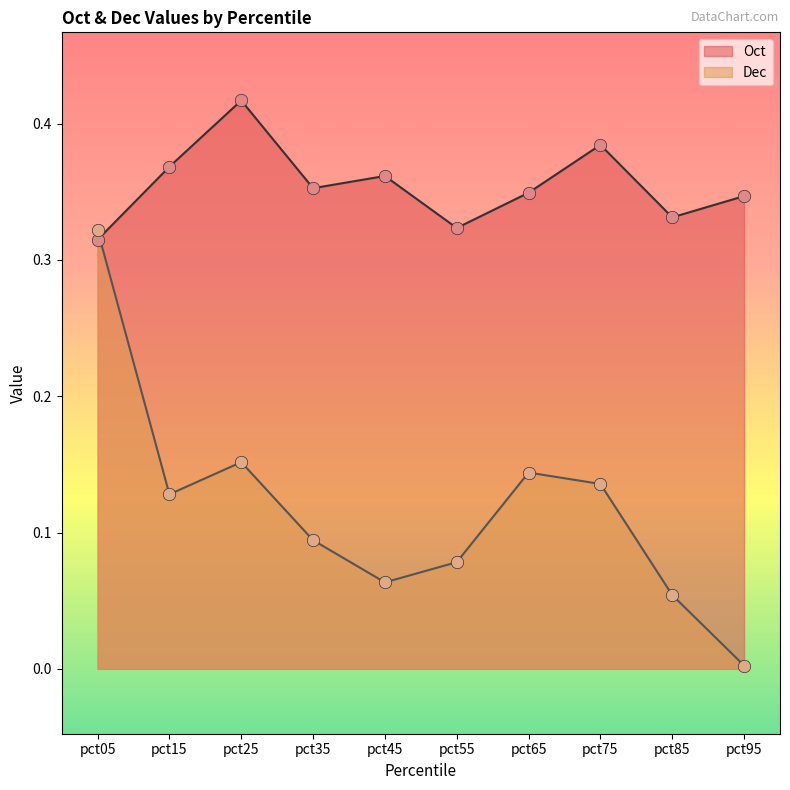

At which category is the sum across all series the highest?

pct05